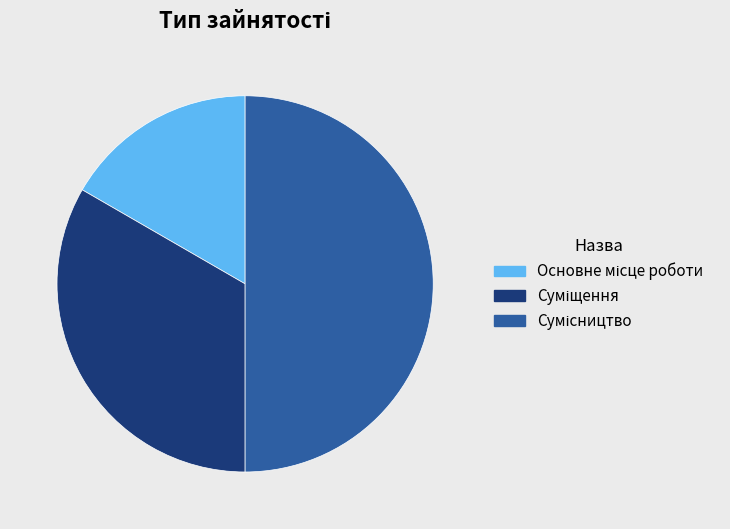

How many segments does this pie chart have?

3